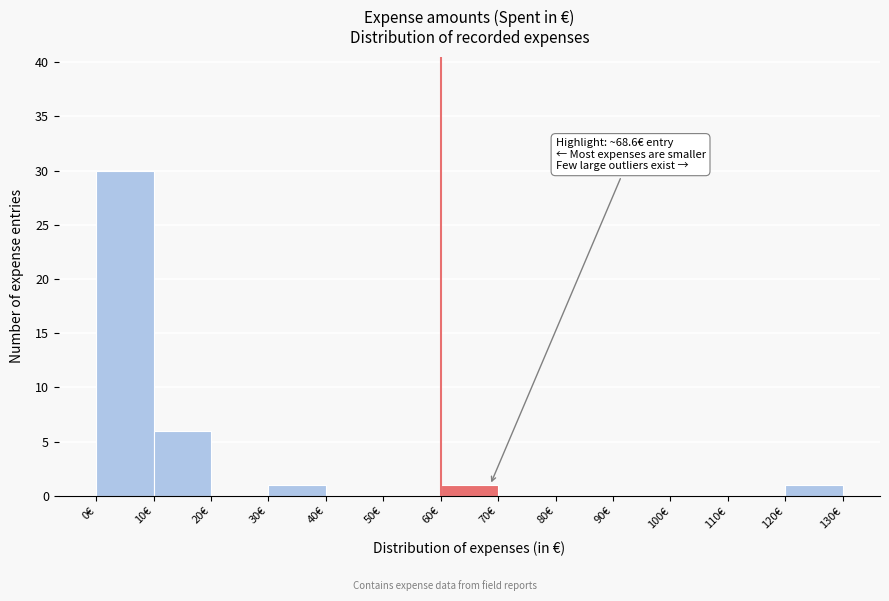

Which range on the x-axis has the tallest bar?

0 to 10